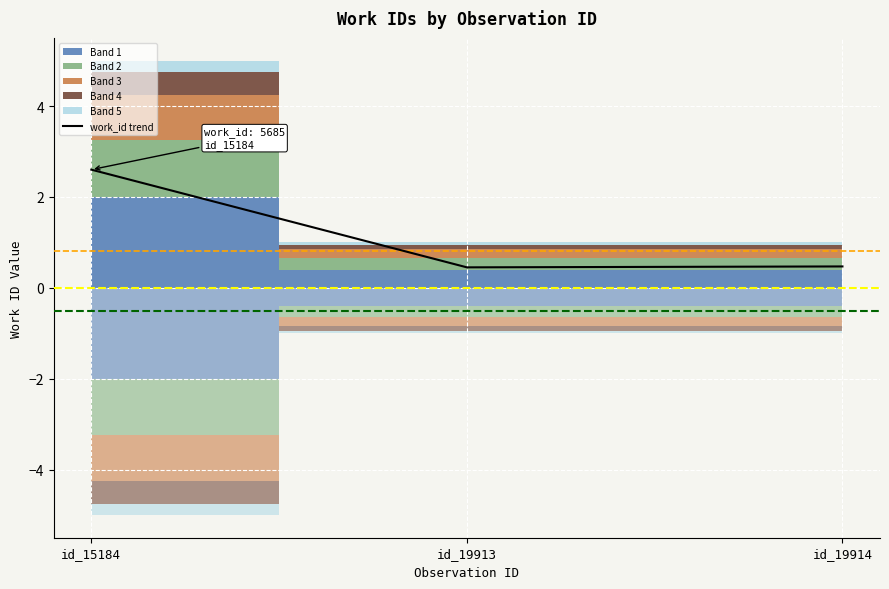

How many values are between 0 and 2?

2